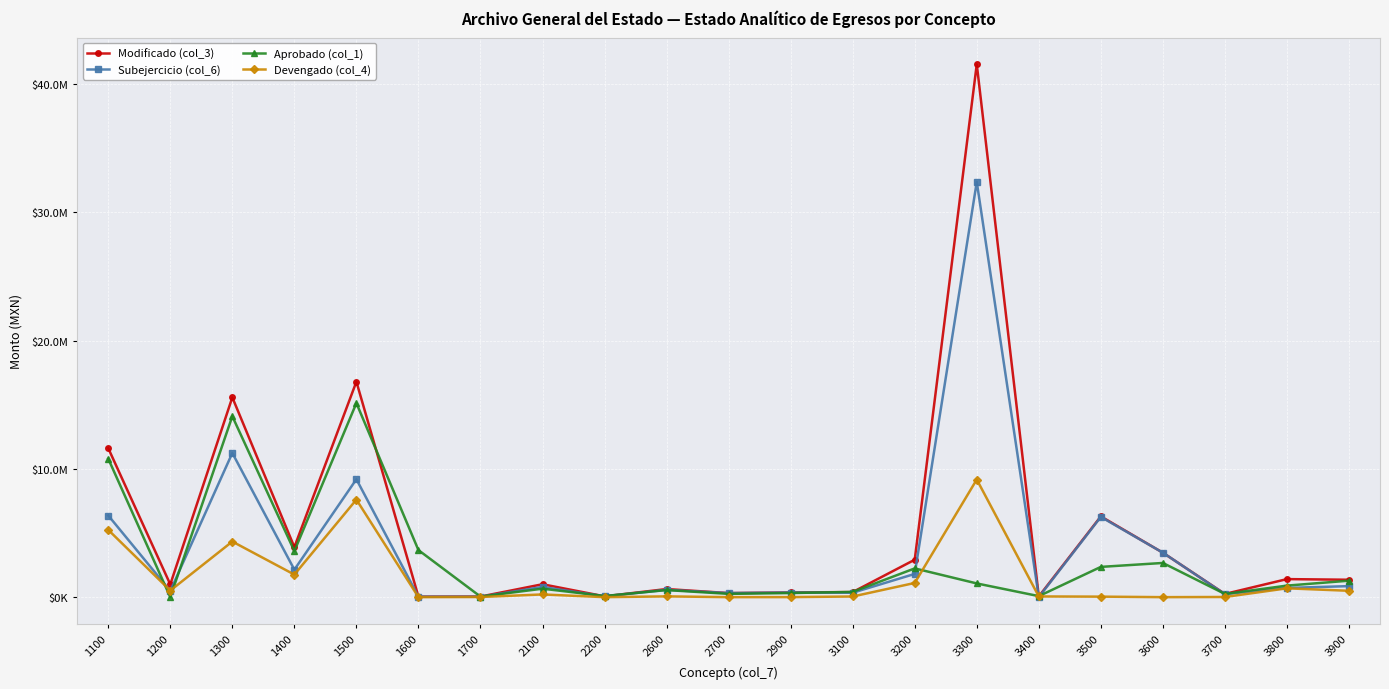

Reading left to right, list all the values displayed in this chart.

Modificado (col_3): 11614227.9	994594.1	15579614.1	3901587.7	16803635.1	37274.7	45695.7	1006821.2	64800.0	632484.1	316634.4	367010.7	396160.0	2919527.3	41558337.4	55203.8	6298432.9	3467272.7	250000.0	1407493.0	1357600.0
Subejercicio (col_6): 6367796.4	481405.8	11241844.4	2142181.3	9195619.8	37274.7	34025.1	795019.1	64800.0	571558.8	316634.4	363100.1	344983.2	1812377.3	32384379.5	0.5	6258244.9	3467272.7	236324.0	718676.9	860888.5
Aprobado (col_1): 10796664.0	0.0	14106596.0	3592968.0	15132300.0	3669380.9	44309.0	660000.0	90000.0	552000.0	256500.0	320000.0	410000.0	2242727.3	1070000.0	80000.0	2360000.0	2667272.7	250000.0	900000.0	1284751.2
Devengado (col_4): 5246431.5	513188.3	4337769.7	1759406.4	7608015.3	0.0	11670.6	211802.1	0.0	60925.3	0.0	3910.6	51176.8	1107150.0	9173957.8	55203.4	40188.0	0.0	13676.0	688816.1	496711.5